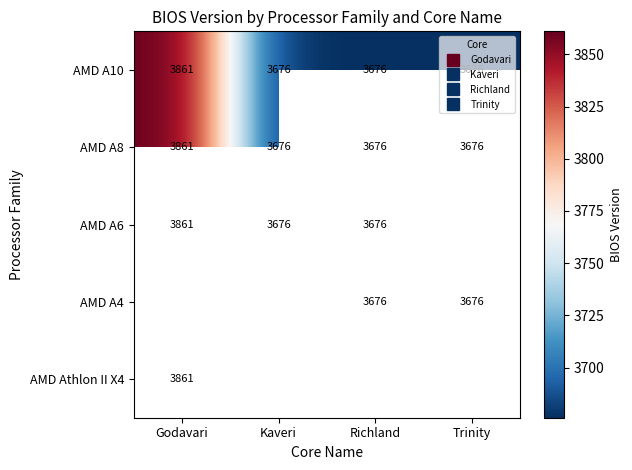

At how many categories does at least one series exceed 3822?

1